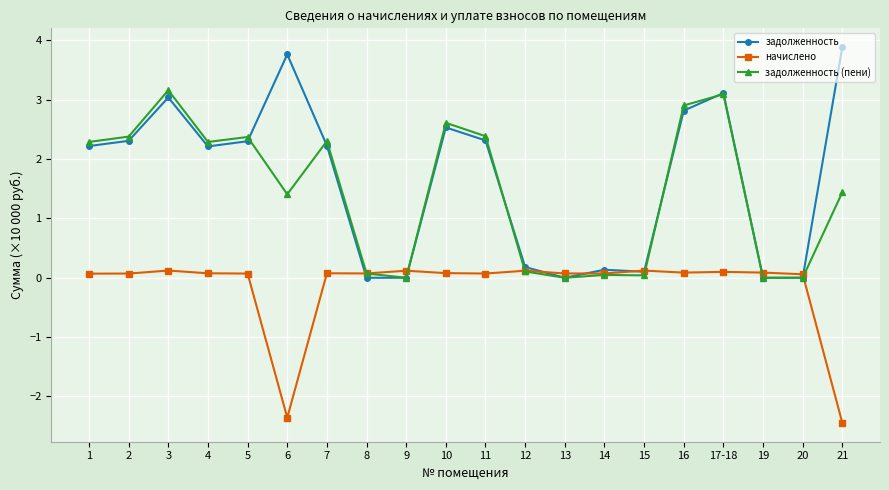

How many values in начислено are above zero?

18